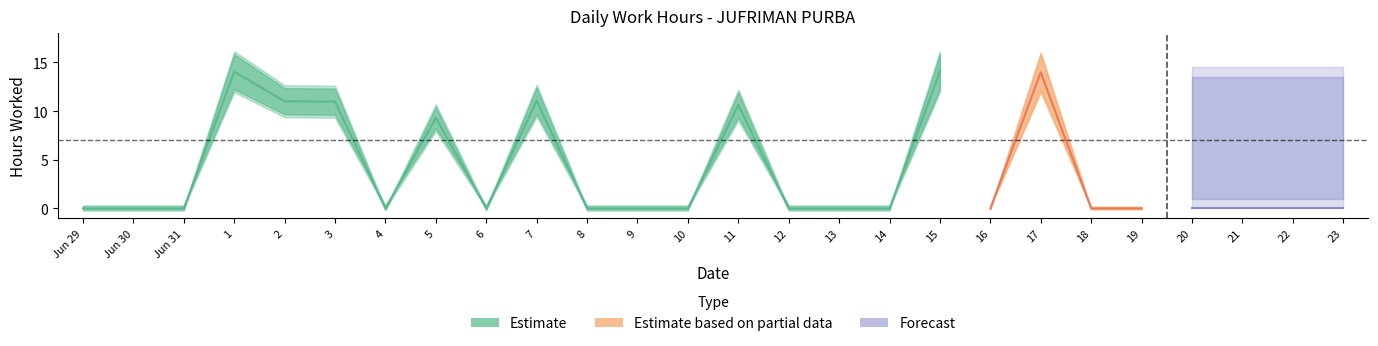

What is the label of the 26th point from the left?

23